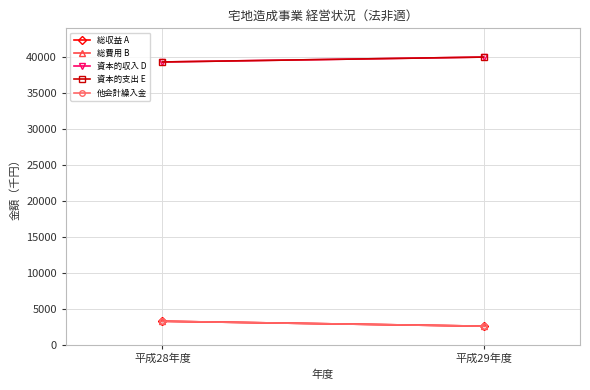

What position from the left is 平成29年度?

2